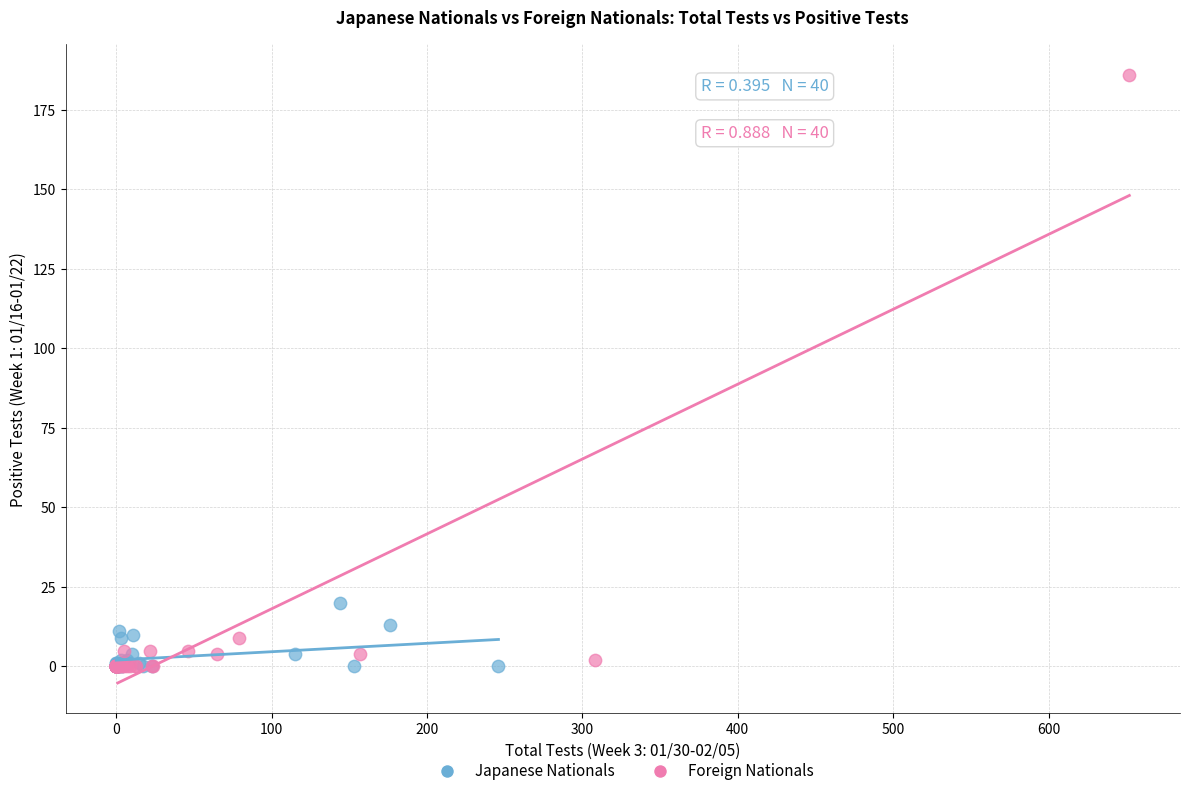

Which series has the widest spread of Y values?

Foreign Nationals